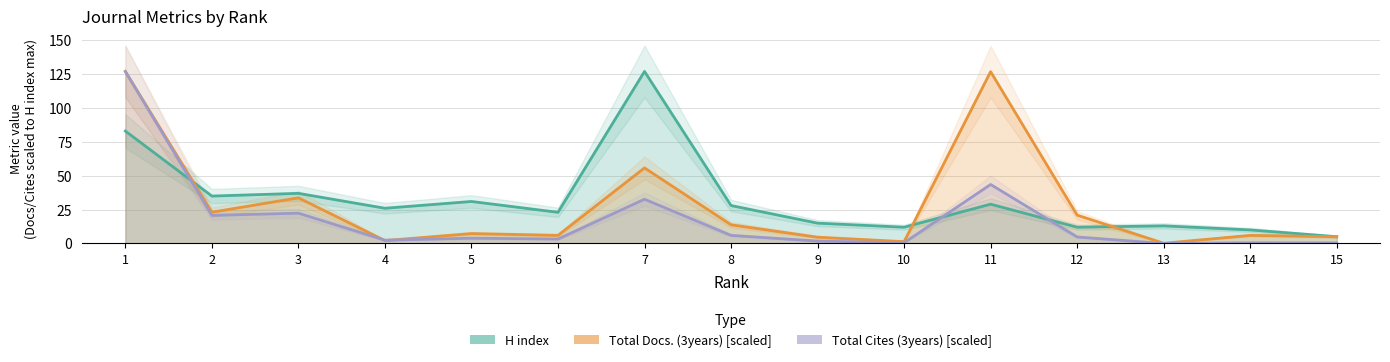

Rank the series at 7 from lowest to highest value.

Total Cites (3years) [scaled], Total Docs. (3years) [scaled], H index